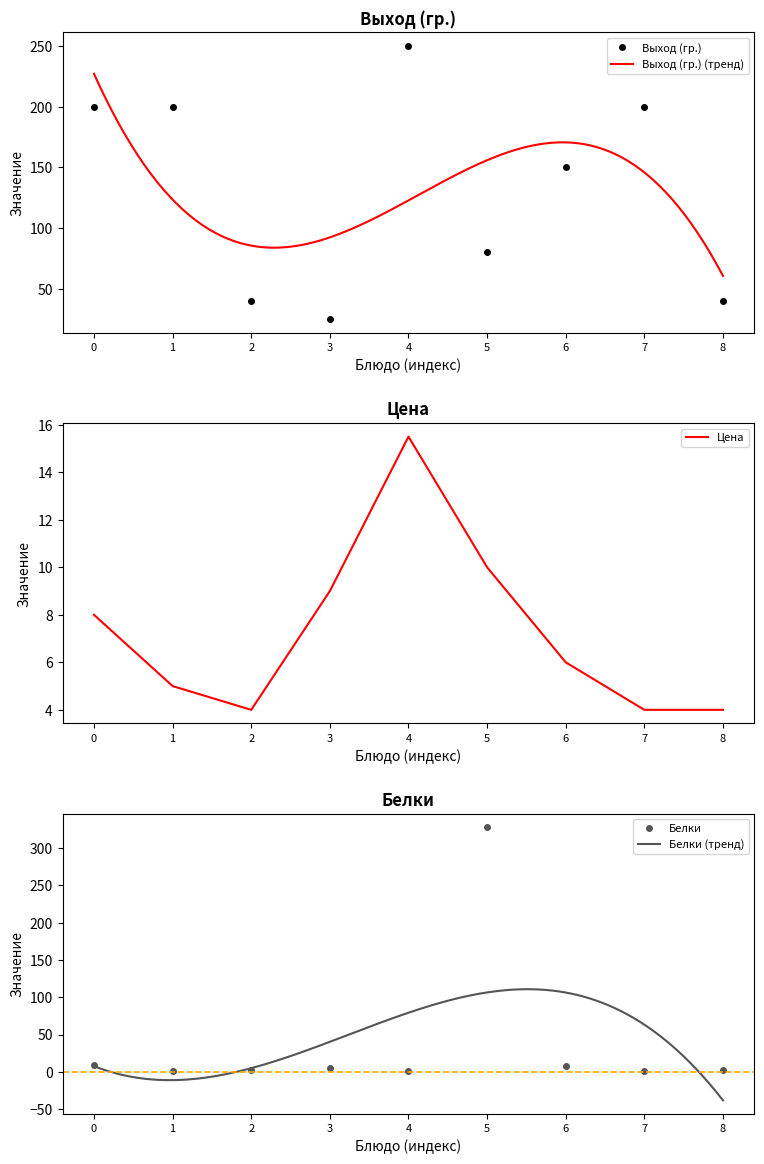

True or false: Белки and Выход (гр.) intersect in this chart.

True